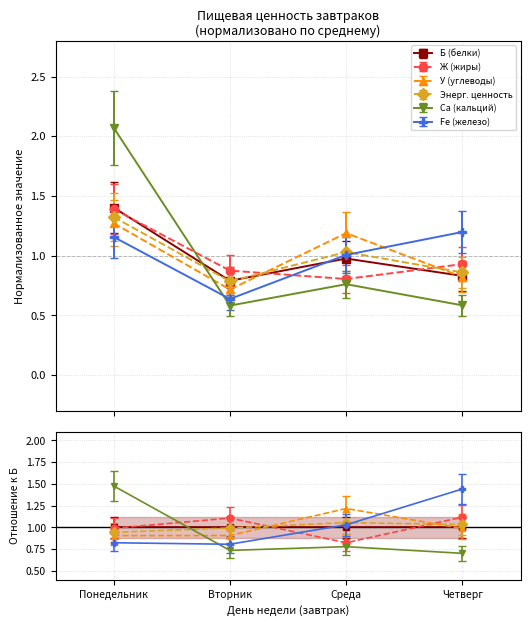

Which series ends up on top after the final intersection of Энерг. ценность and Са (кальций)?

Энерг. ценность